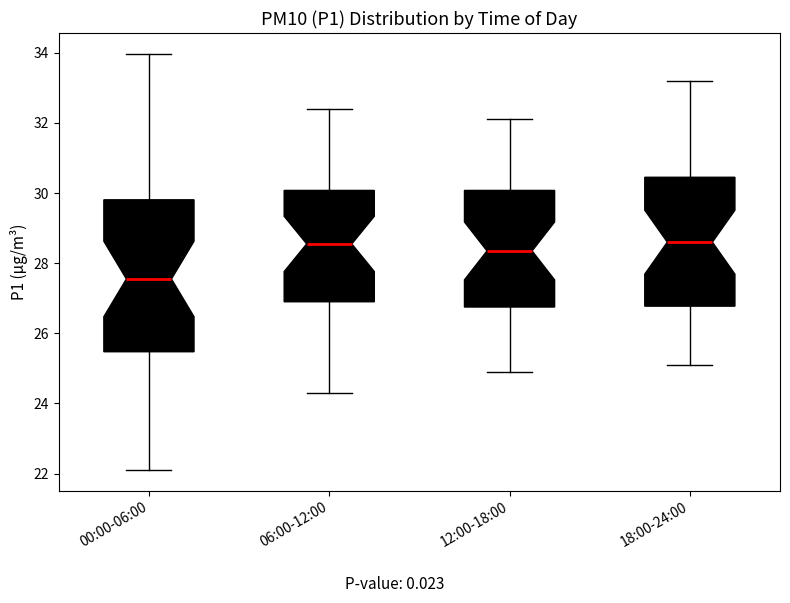

Where does the upper whisker of the box for 06:00-12:00 end on the y-axis? The values are not printed on the chart, so give them approximately, as read against the axis.

32.4